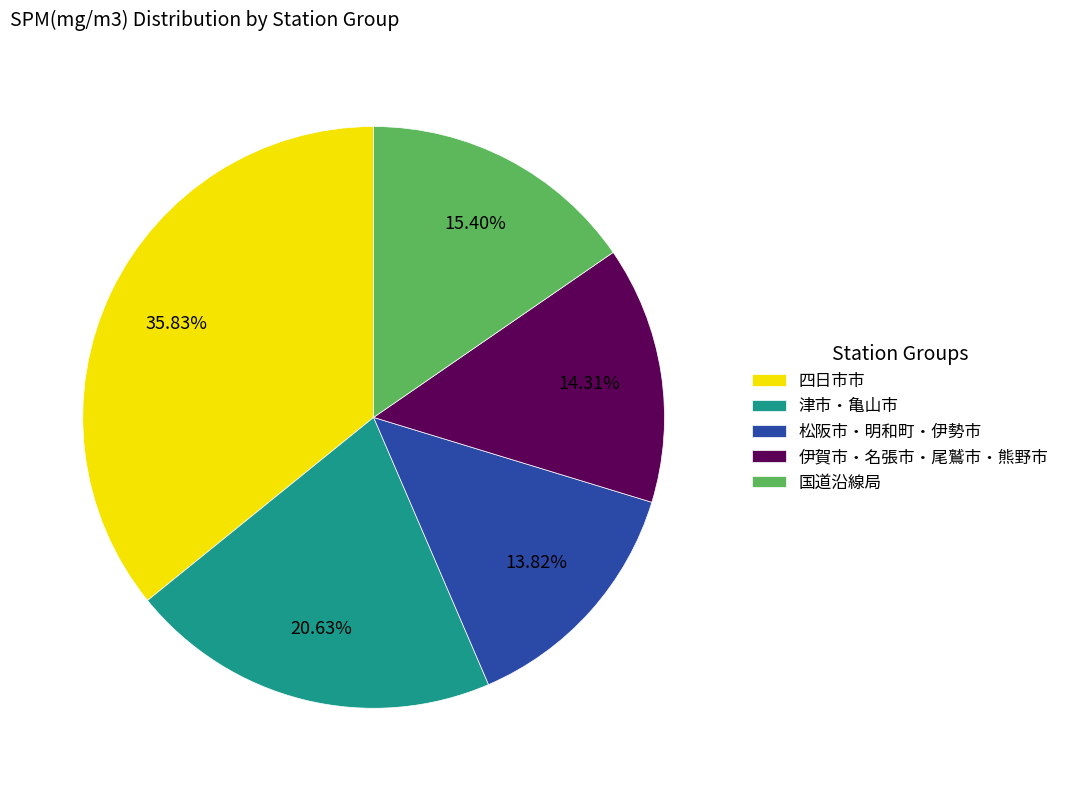

What is the largest slice in the pie chart?

四日市市